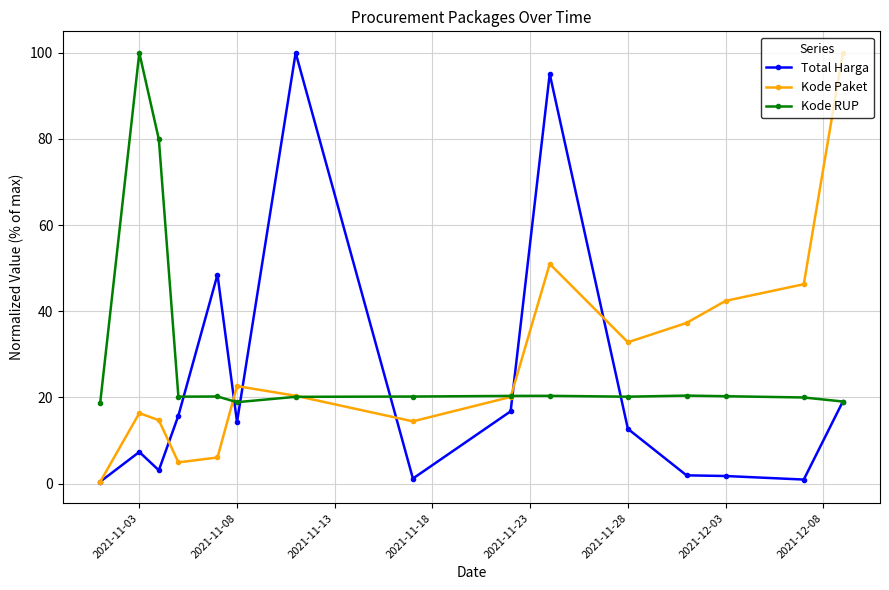

How many interior local valleys does the Kode Paket series have?

3